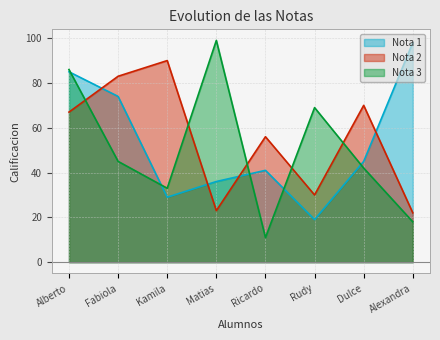

True or false: Nota 2 has more than 1 interior local peaks.

True